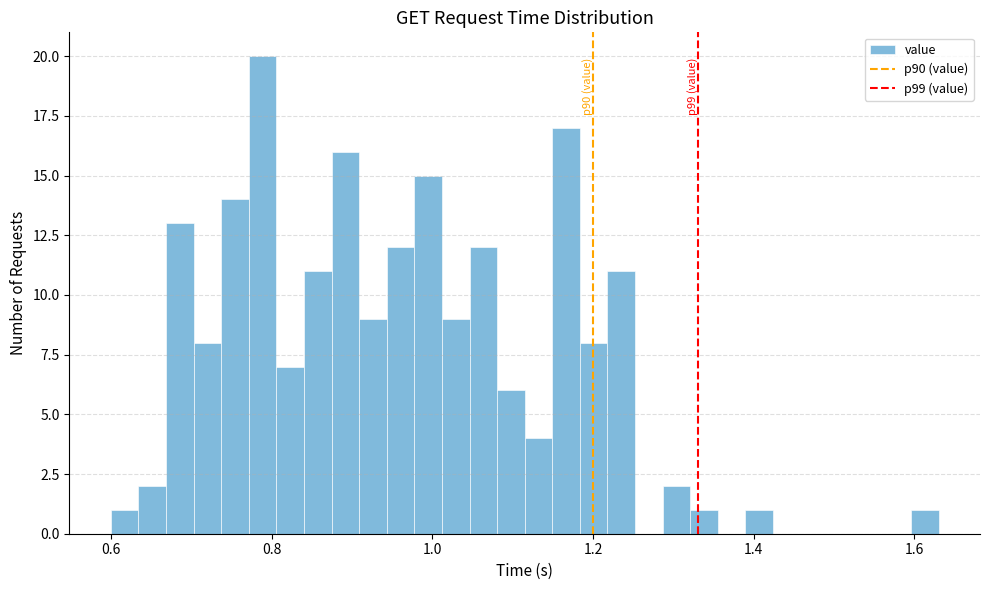

Read against the x-axis, roughly where is the centre of the tallest bar?

0.78